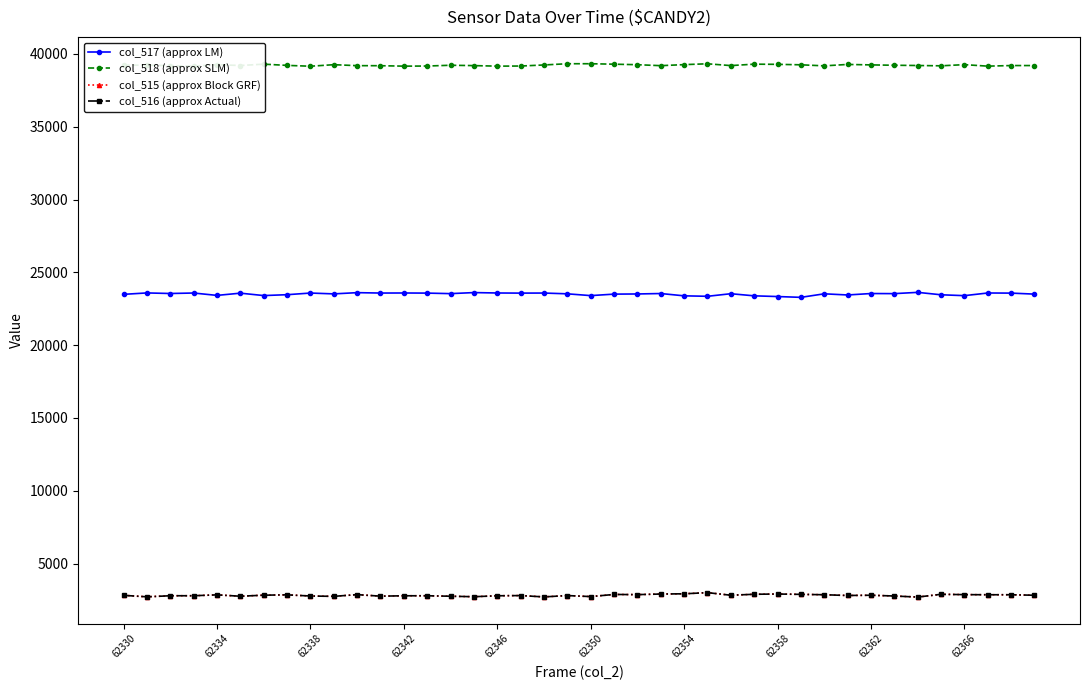

True or false: col_518 (approx SLM) has more than 0 interior local peaks.

True